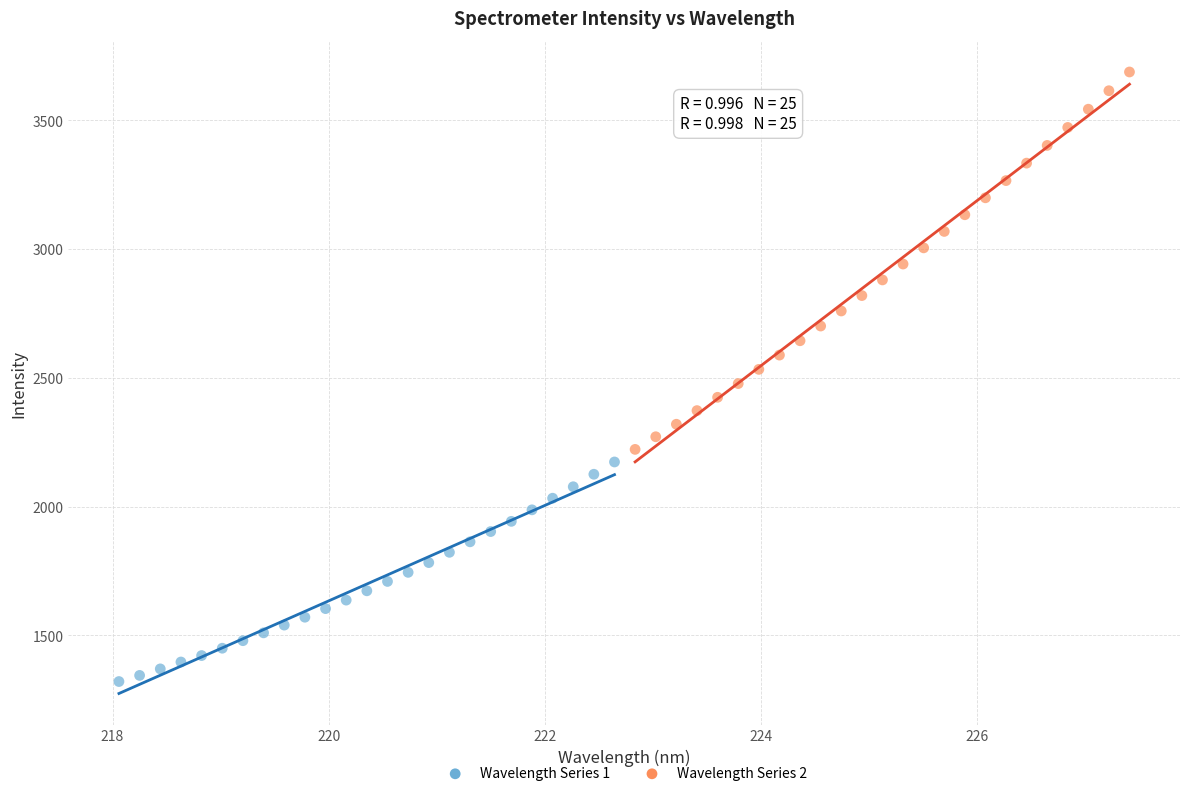

Which series reaches the maximum Y coordinate?

Wavelength Series 2